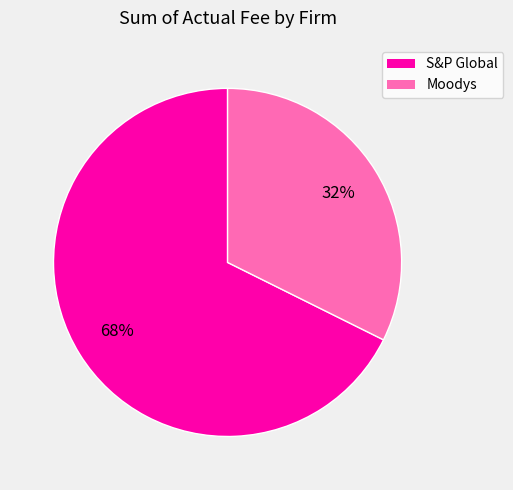

Do S&P Global and Moodys together represent more than half of the pie?

Yes